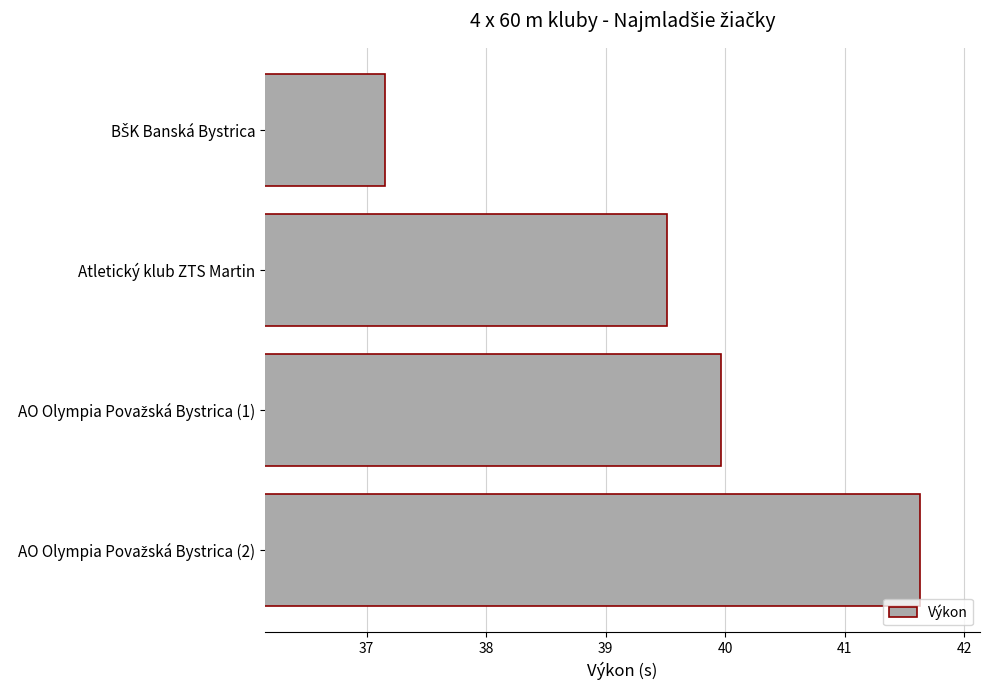

Count the values in the range 39 to 41.

2